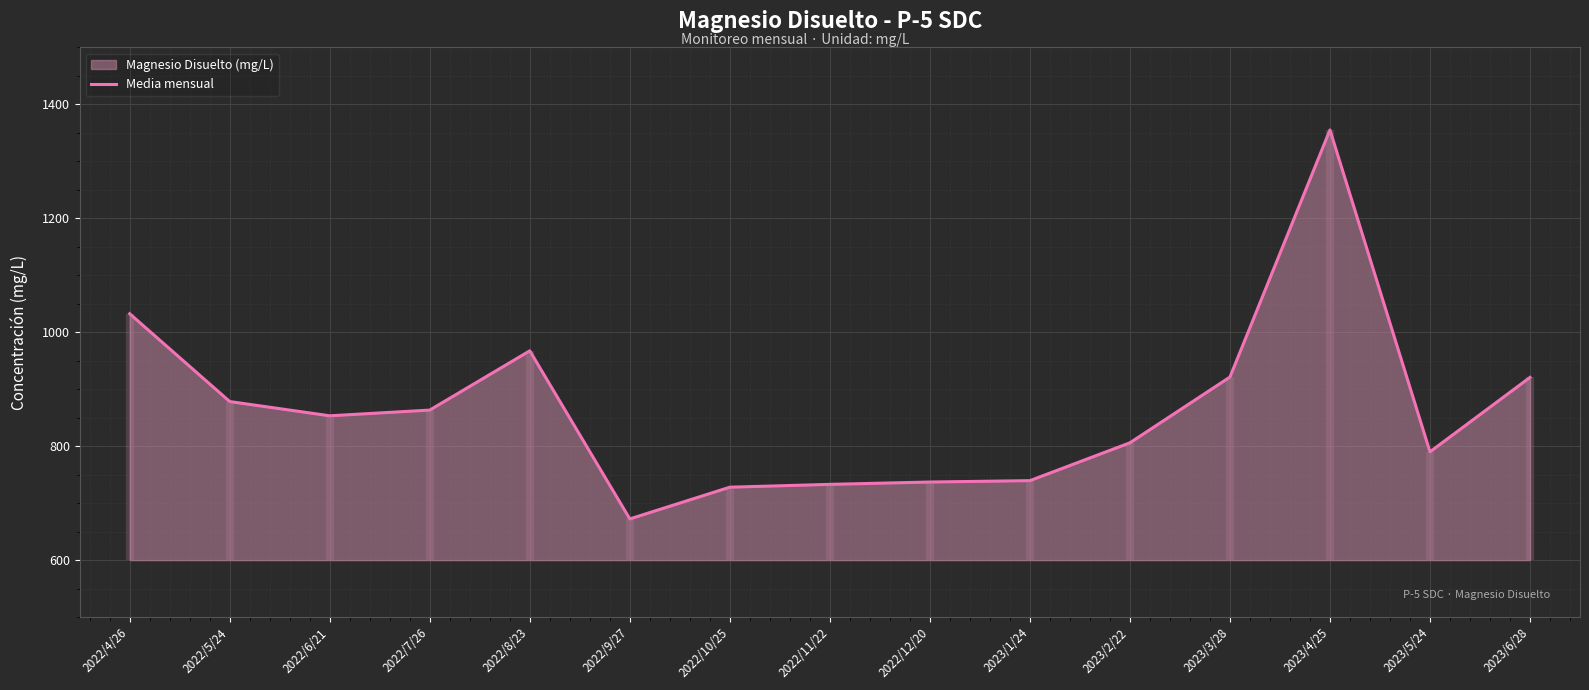

Is it true that the value at 2023/4/25 is 1355.1?

True